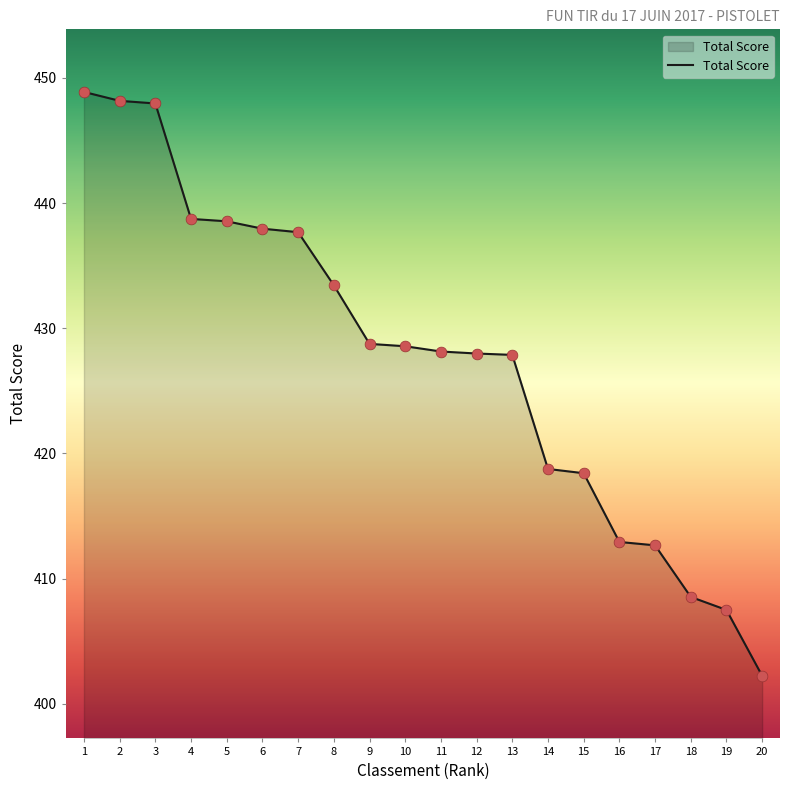

What is the change in value from 1 to 11?

-20.7